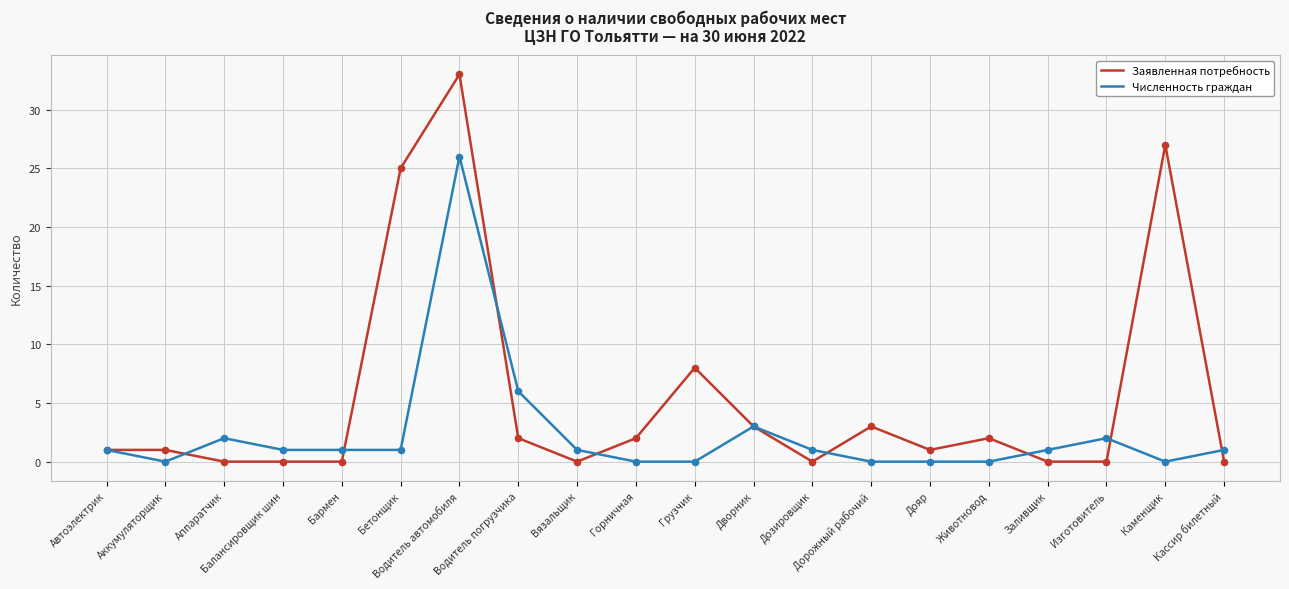

What are all the series names shown in the legend?

Заявленная потребность, Численность граждан